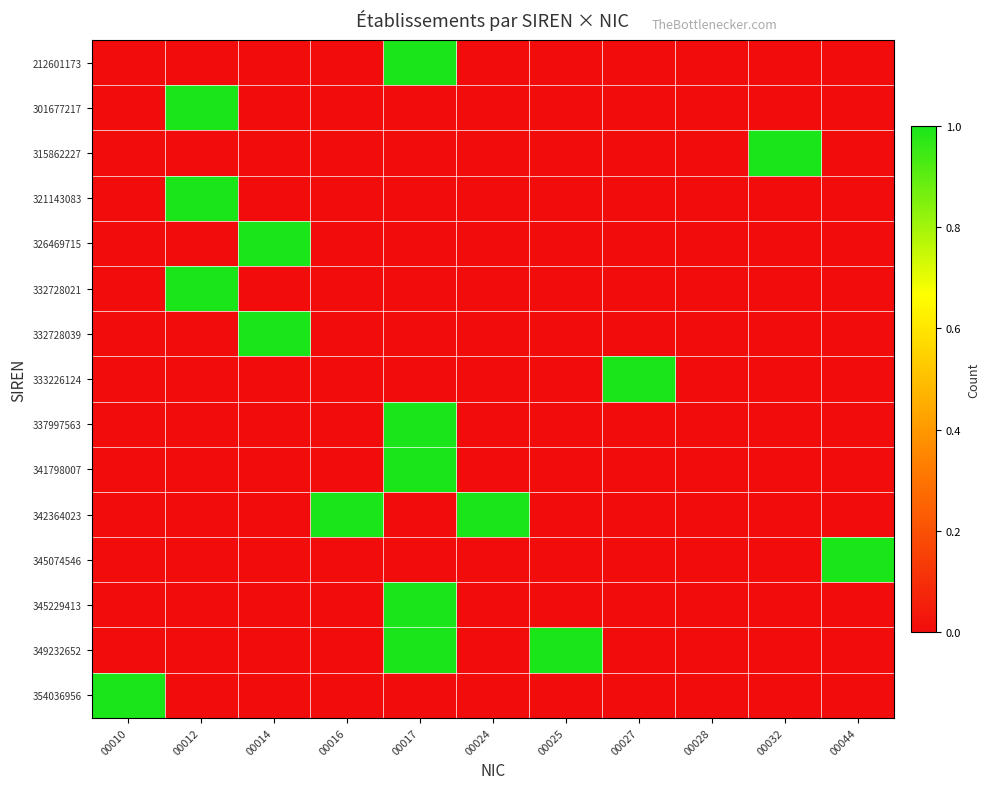

Reading left to right, extract all data points from this chart.

212601173: 00010=0	00012=0	00014=0	00016=0	00017=1	00024=0	00025=0	00027=0	00028=0	00032=0	00044=0
301677217: 00010=0	00012=1	00014=0	00016=0	00017=0	00024=0	00025=0	00027=0	00028=0	00032=0	00044=0
315862227: 00010=0	00012=0	00014=0	00016=0	00017=0	00024=0	00025=0	00027=0	00028=0	00032=1	00044=0
321143083: 00010=0	00012=1	00014=0	00016=0	00017=0	00024=0	00025=0	00027=0	00028=0	00032=0	00044=0
326469715: 00010=0	00012=0	00014=1	00016=0	00017=0	00024=0	00025=0	00027=0	00028=0	00032=0	00044=0
332728021: 00010=0	00012=1	00014=0	00016=0	00017=0	00024=0	00025=0	00027=0	00028=0	00032=0	00044=0
332728039: 00010=0	00012=0	00014=1	00016=0	00017=0	00024=0	00025=0	00027=0	00028=0	00032=0	00044=0
333226124: 00010=0	00012=0	00014=0	00016=0	00017=0	00024=0	00025=0	00027=1	00028=0	00032=0	00044=0
337997563: 00010=0	00012=0	00014=0	00016=0	00017=1	00024=0	00025=0	00027=0	00028=0	00032=0	00044=0
341798007: 00010=0	00012=0	00014=0	00016=0	00017=1	00024=0	00025=0	00027=0	00028=0	00032=0	00044=0
342364023: 00010=0	00012=0	00014=0	00016=1	00017=0	00024=1	00025=0	00027=0	00028=0	00032=0	00044=0
345074546: 00010=0	00012=0	00014=0	00016=0	00017=0	00024=0	00025=0	00027=0	00028=0	00032=0	00044=1
345229413: 00010=0	00012=0	00014=0	00016=0	00017=1	00024=0	00025=0	00027=0	00028=0	00032=0	00044=0
349232652: 00010=0	00012=0	00014=0	00016=0	00017=1	00024=0	00025=1	00027=0	00028=0	00032=0	00044=0
354036956: 00010=1	00012=0	00014=0	00016=0	00017=0	00024=0	00025=0	00027=0	00028=0	00032=0	00044=0